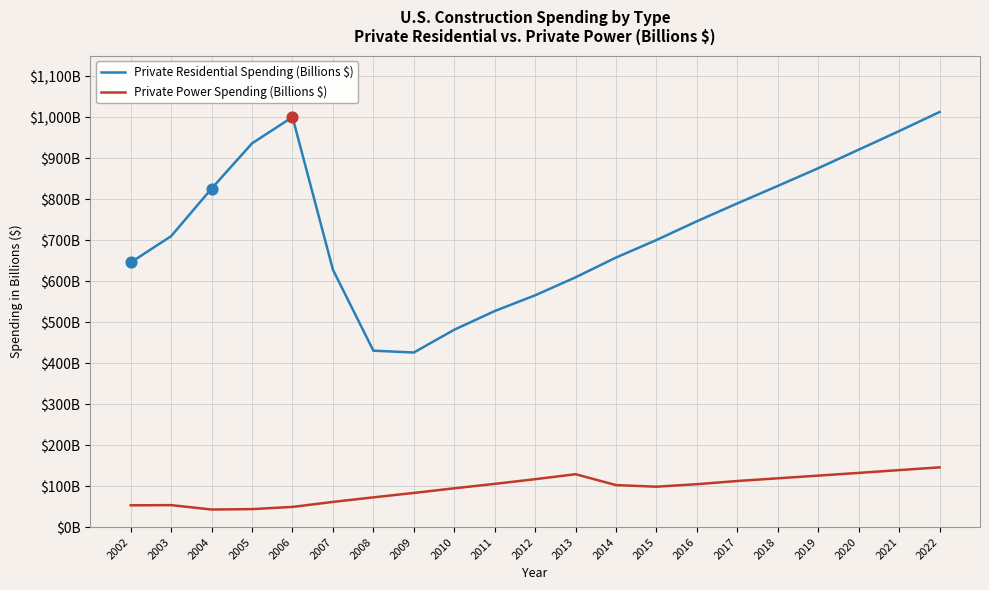

Is the value of Private Residential Spending (Billions $) at 2008 greater than the value of Private Power Spending (Billions $) at 2011?

Yes